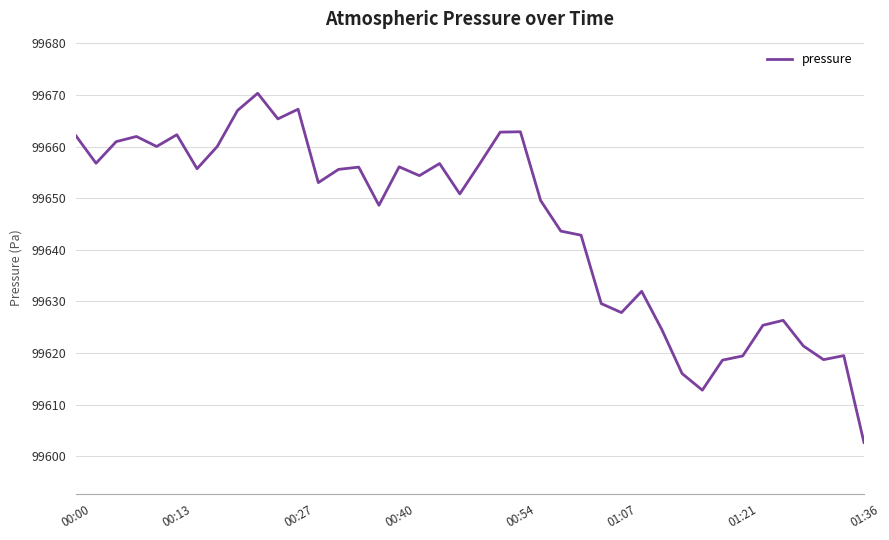

What is the greatest value displayed?

99670.3